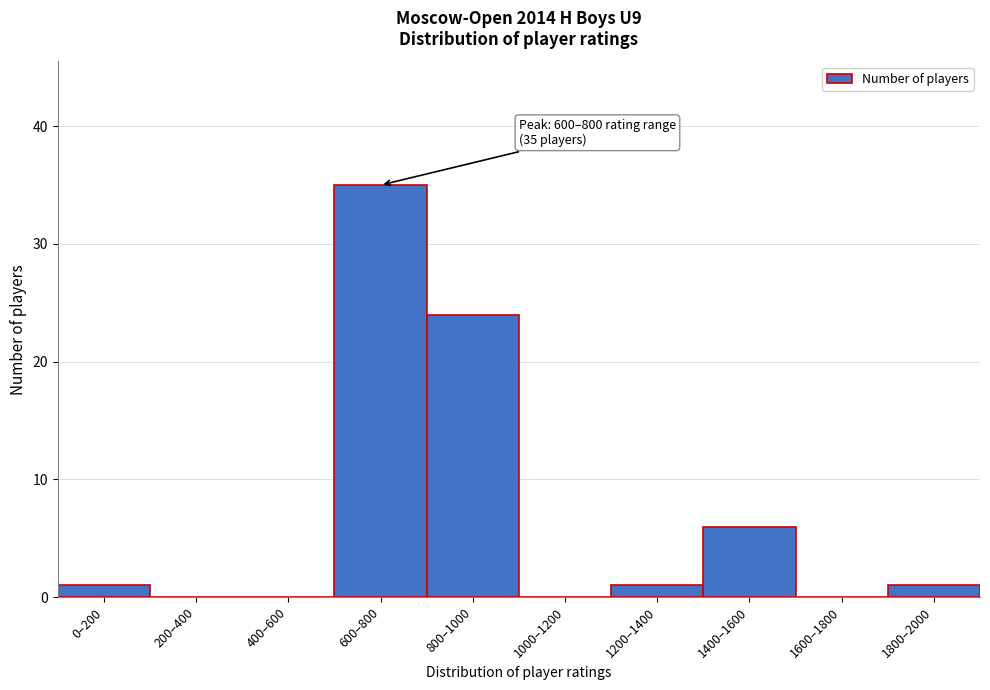

Reading left to right, transcribe all the data shown in this chart.

0–200=1	200–400=0	400–600=0	600–800=35	800–1000=24	1000–1200=0	1200–1400=1	1400–1600=6	1600–1800=0	1800–2000=1